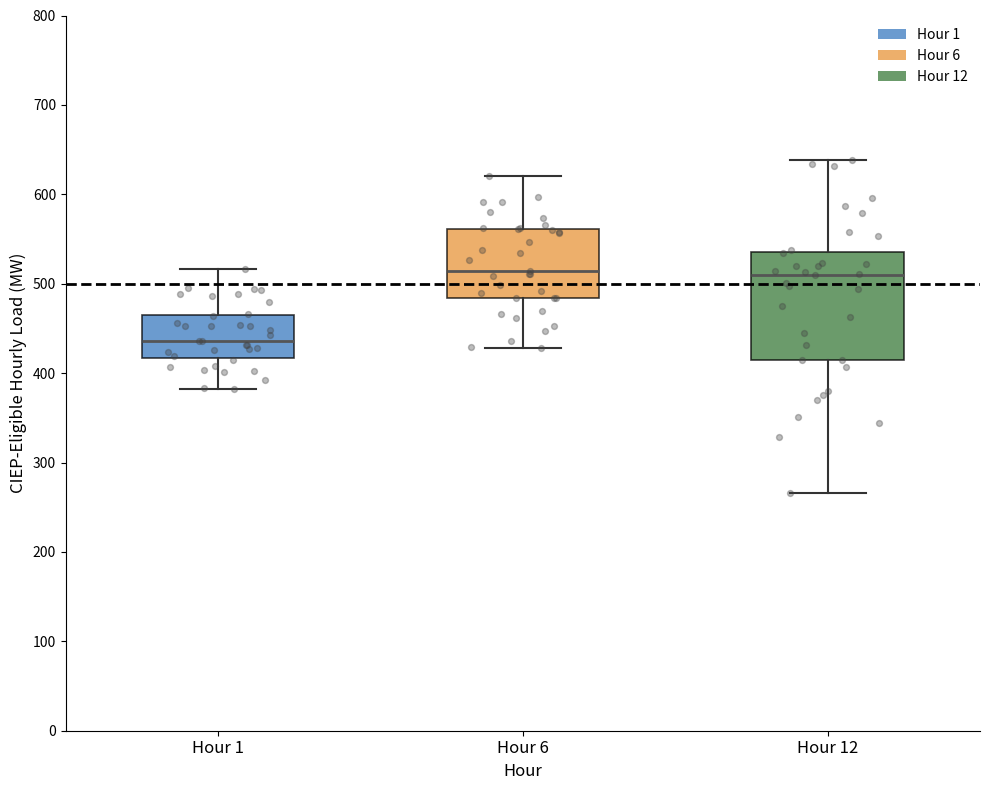

Where is the upper edge of the box for Hour 12 on the y-axis? The values are not printed on the chart, so give them approximately, as read against the axis.

540